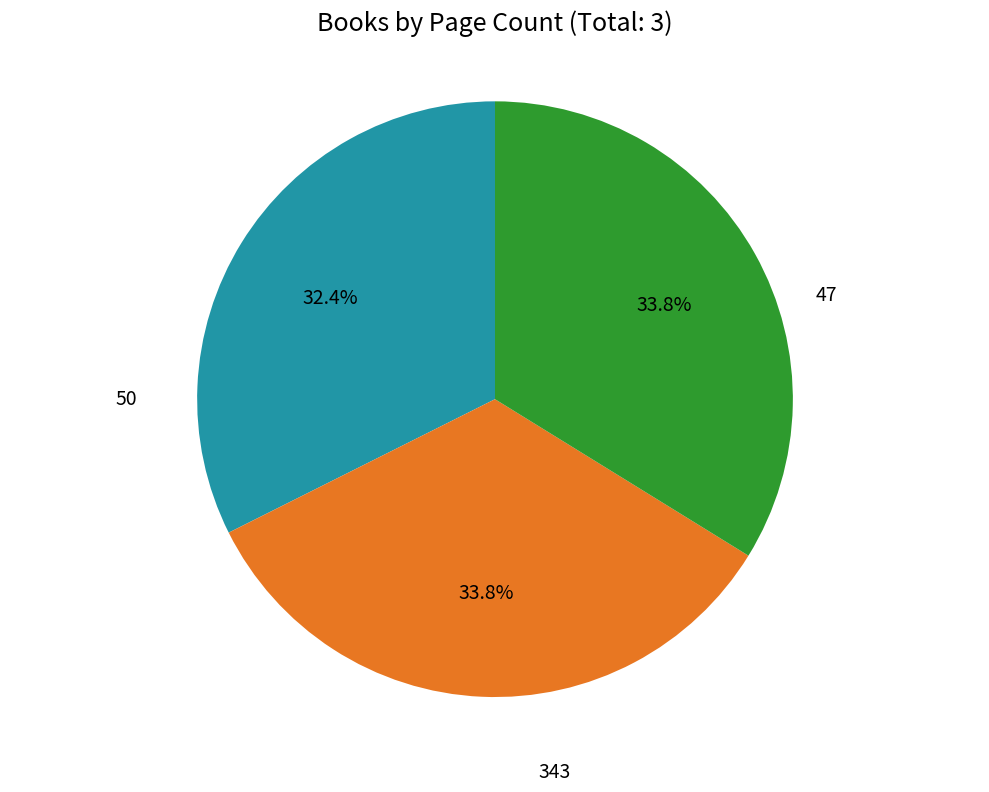

Is there a majority slice in this chart?

No